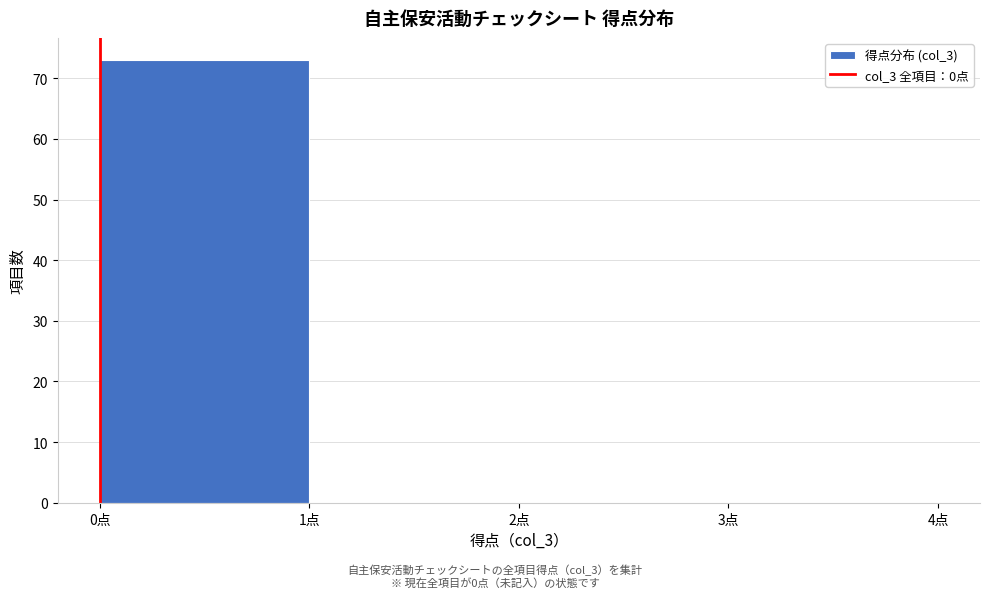

Reading left to right, list every bar in this chart as the range it spans on the x-axis followed by its height. The values are not printed on the chart, so give them approximately, as read against the axis.

0 to 1: 73
1 to 2: 0
2 to 3: 0
3 to 4: 0